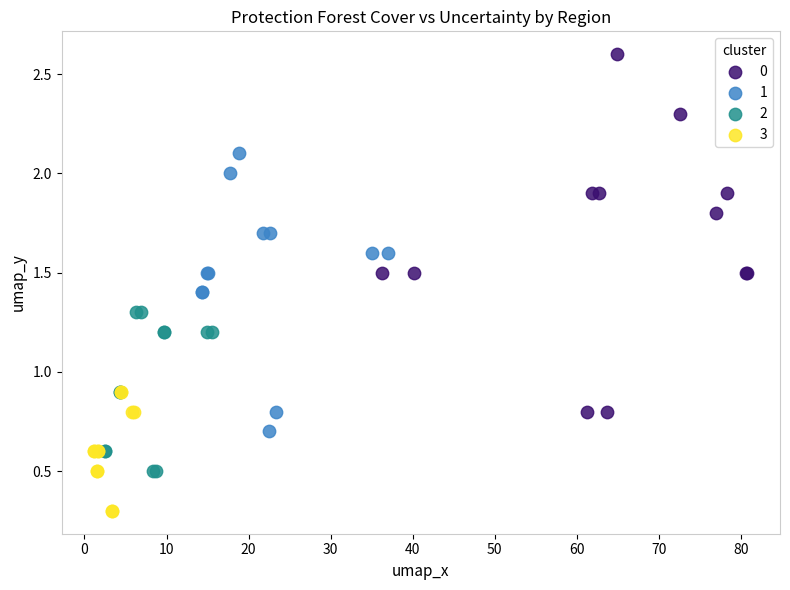

What are all the series names shown in the legend?

0, 1, 2, 3